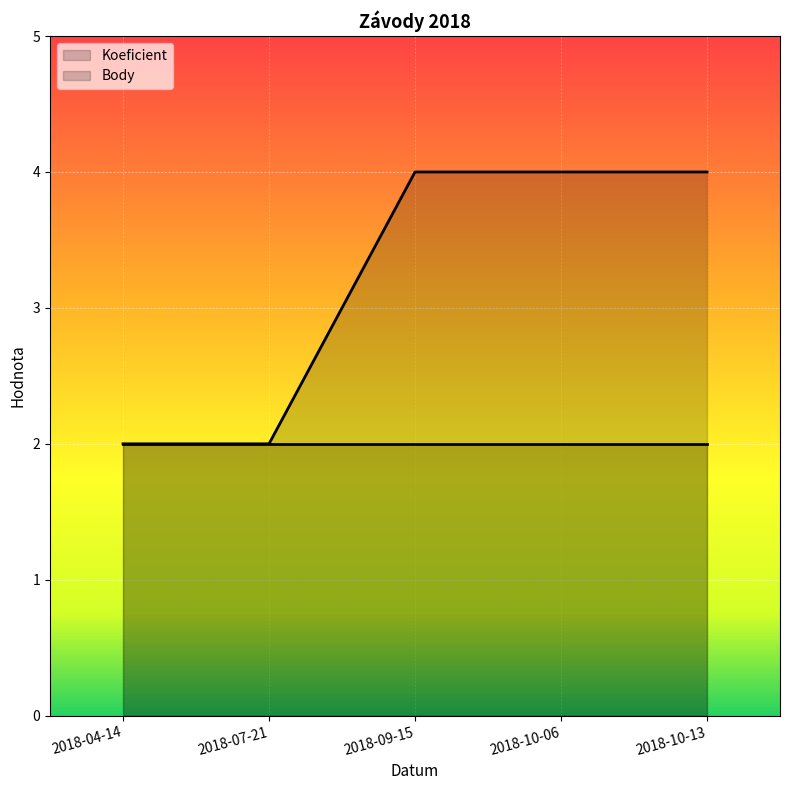

Which label corresponds to the largest value in the chart?

2018-09-15